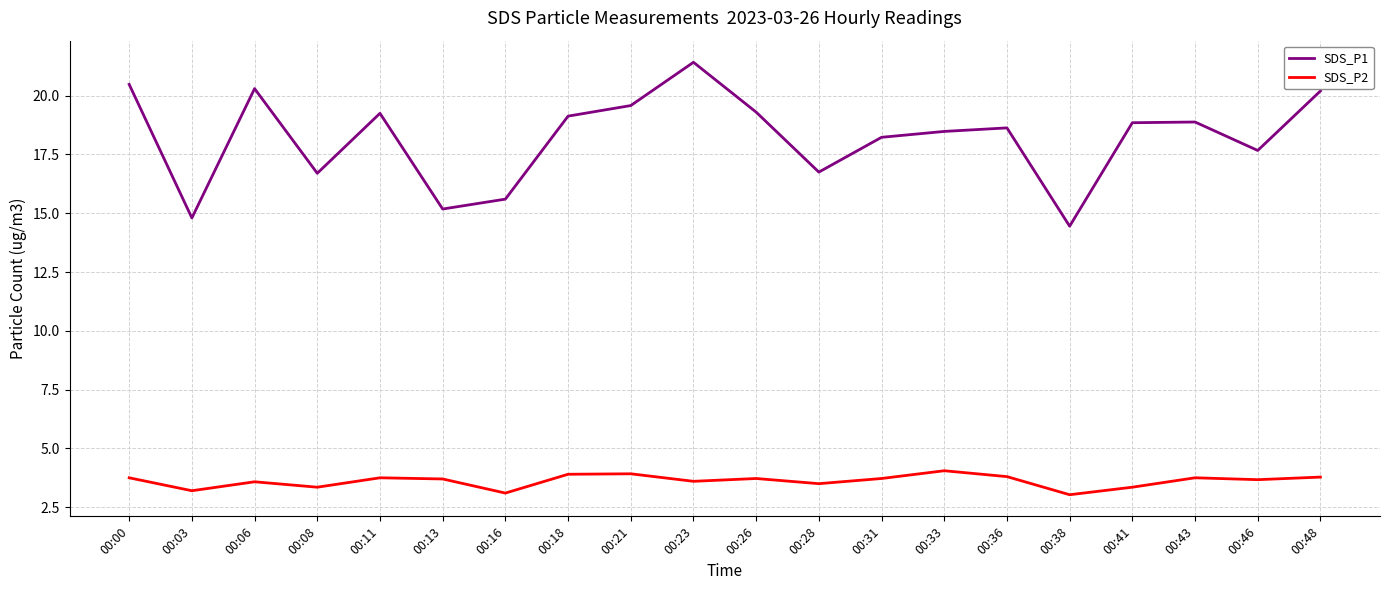

Which series changed the most between 00:13 and 00:26?

SDS_P1